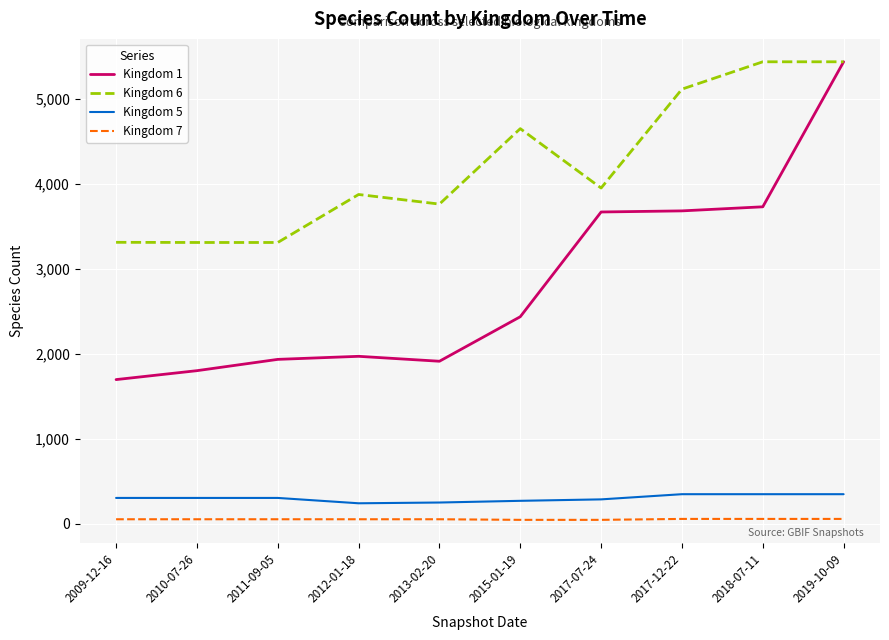

What is the difference between the Kingdom 6 values at 2009-12-16 and 2011-09-05?

2